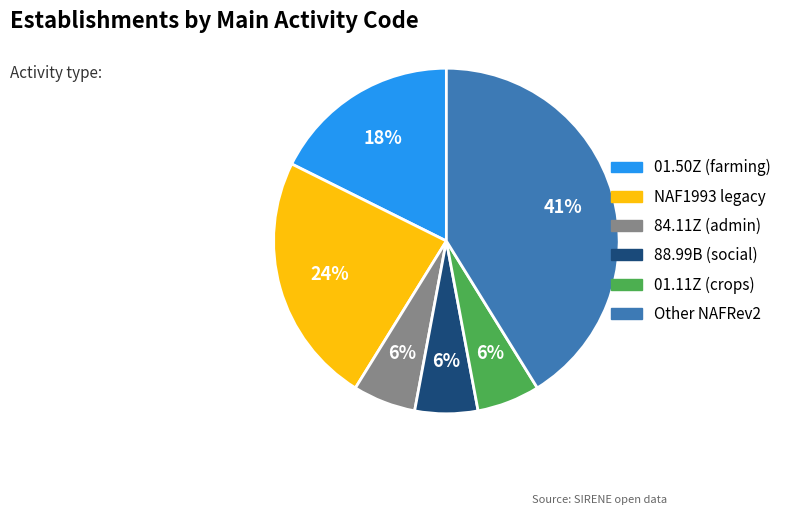

Is there any slice that represents more than half of the pie?

No